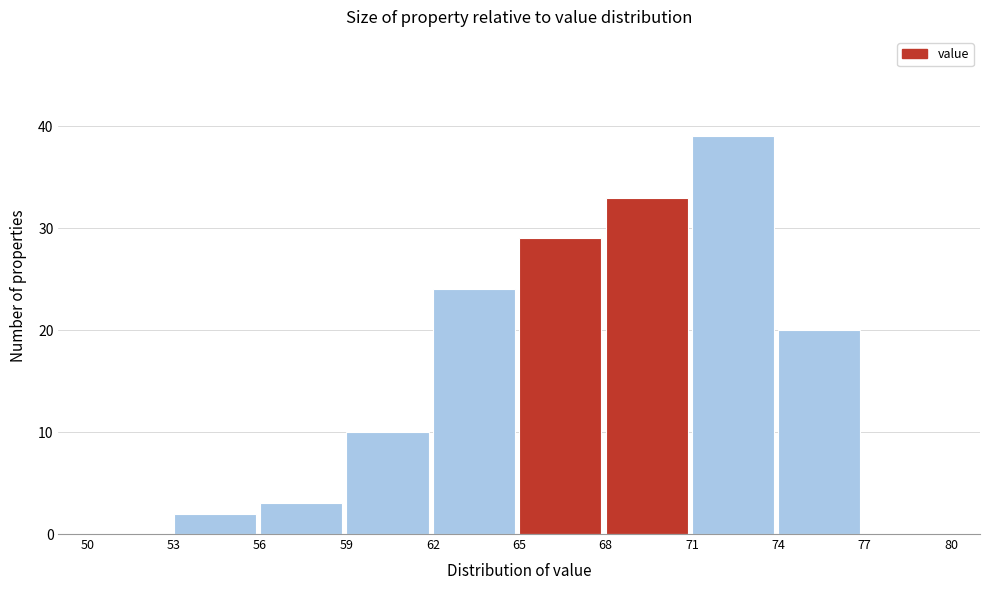

Which range on the x-axis has the tallest bar?

71 to 74